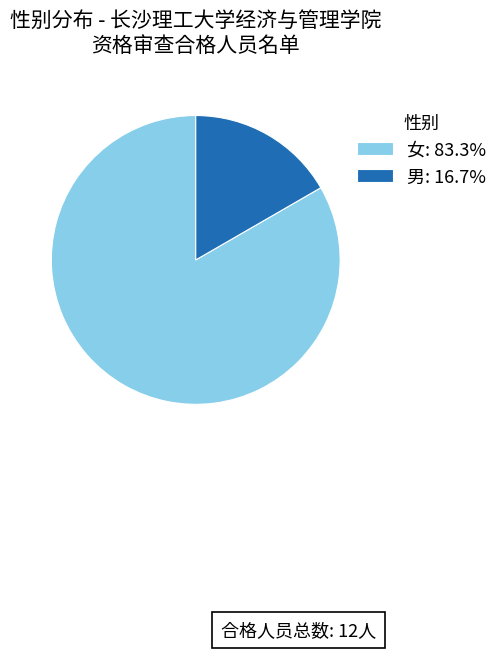

Which slice is the largest?

女